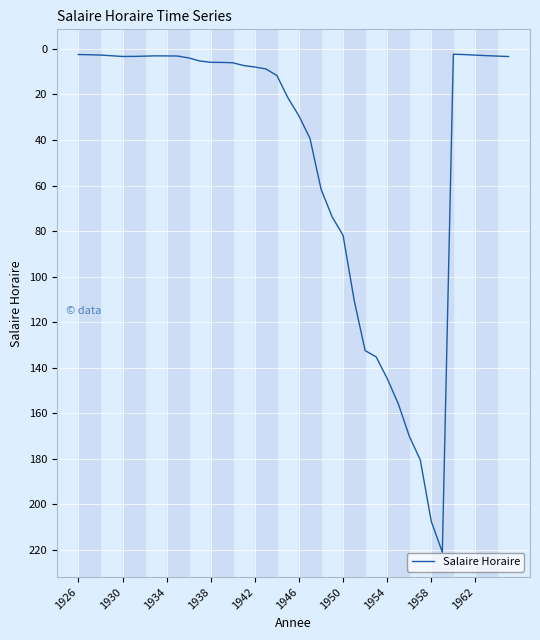

How many series are shown in this chart?

1